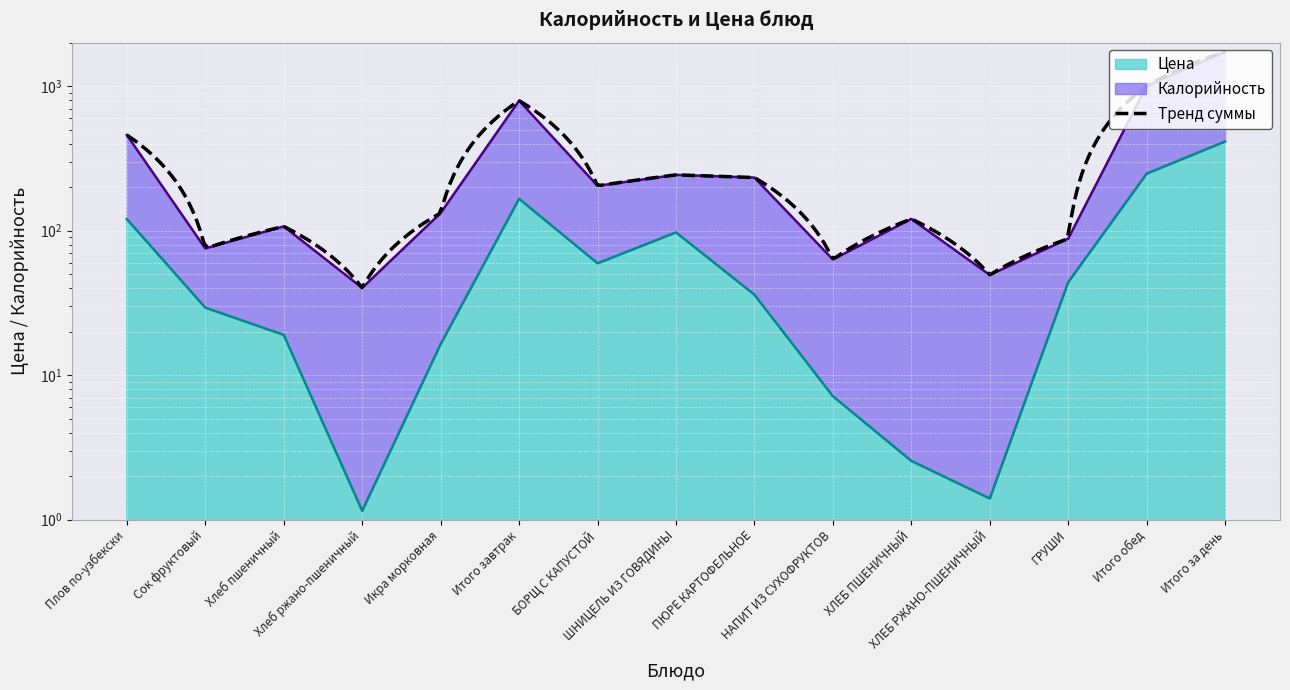

True or false: Цена has a value of 12.4 at НАПИТ ИЗ СУХОФРУКТОВ.

False